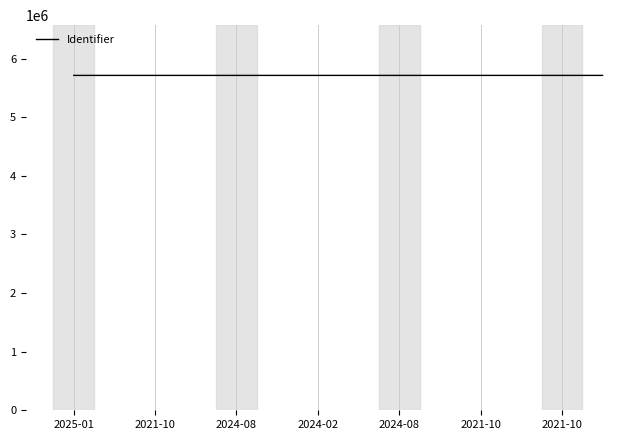

What is the minimum value shown in the chart?

5712550